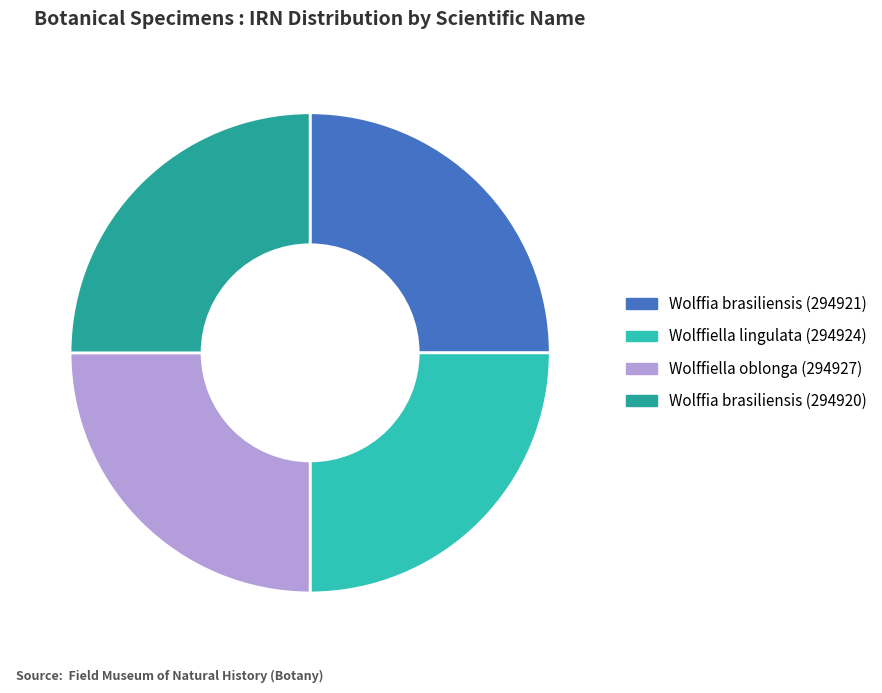

What is the ratio of the value at Wolffiella lingulata (294924) to the value at Wolffia brasiliensis (294920)?

1.0